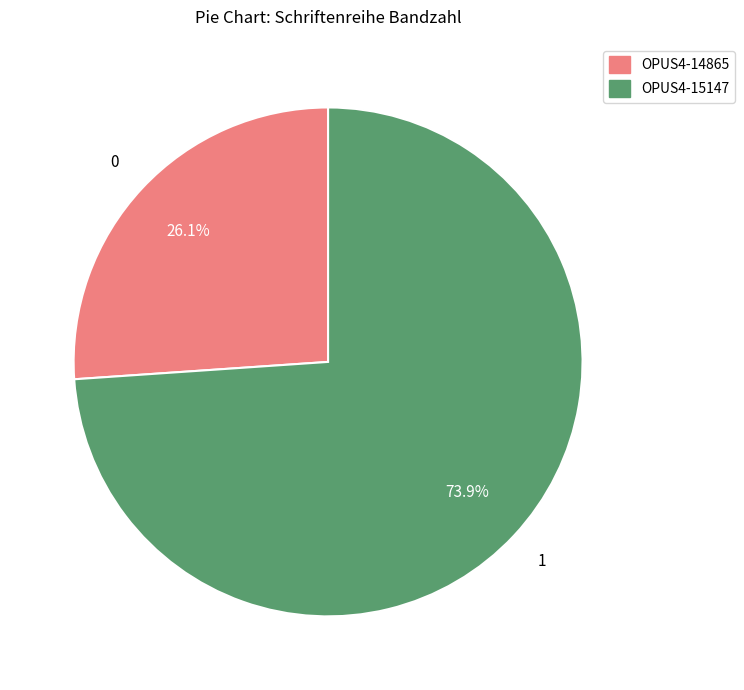

The OPUS4-14865 slice represents 26% of the pie. True or false?

True